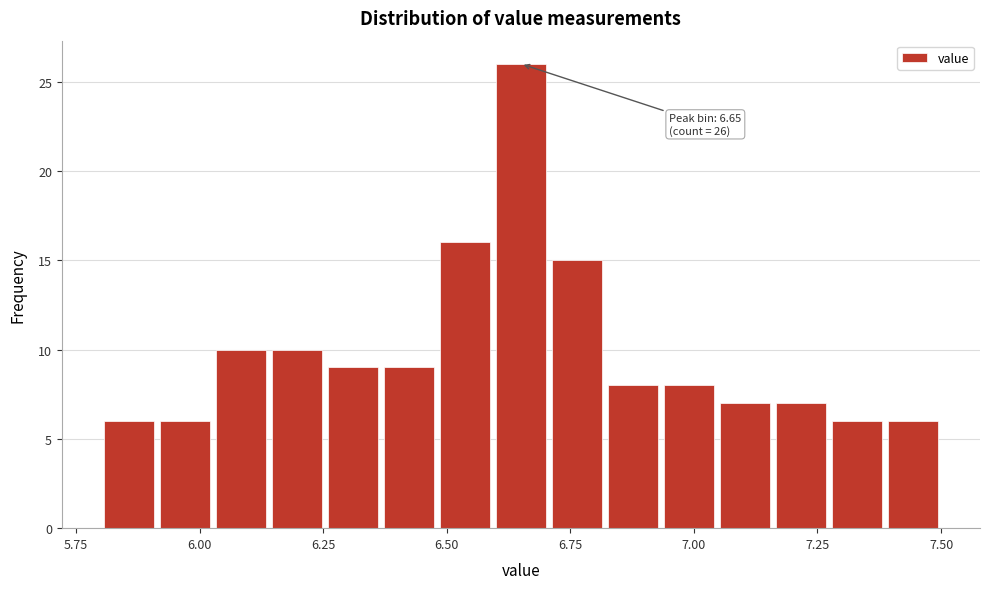

Read against the x-axis, roughly where is the centre of the tallest bar?

6.65